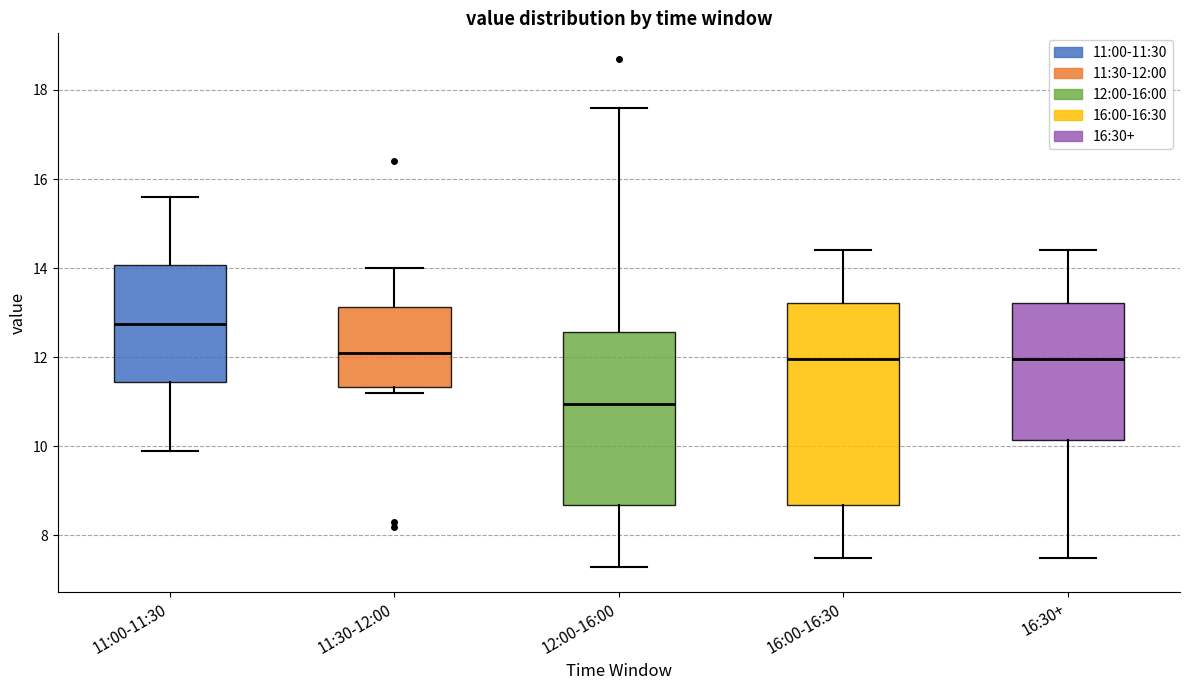

Reading left to right, transcribe this box plot: for each box, give where its median line is, the range the box spans, and where its two whiskers end, as read against the y-axis. The values are not printed on the chart, so give them approximately, as read against the axis.

11:00-11:30: median 12.8, box 11.4 to 14.0, whiskers 10.0 to 15.6
11:30-12:00: median 12.2, box 11.4 to 13.2, whiskers 11.2 to 14.0
12:00-16:00: median 11.0, box 8.6 to 12.6, whiskers 7.4 to 17.6
16:00-16:30: median 12.0, box 8.6 to 13.2, whiskers 7.6 to 14.4
16:30+: median 12.0, box 10.2 to 13.2, whiskers 7.6 to 14.4